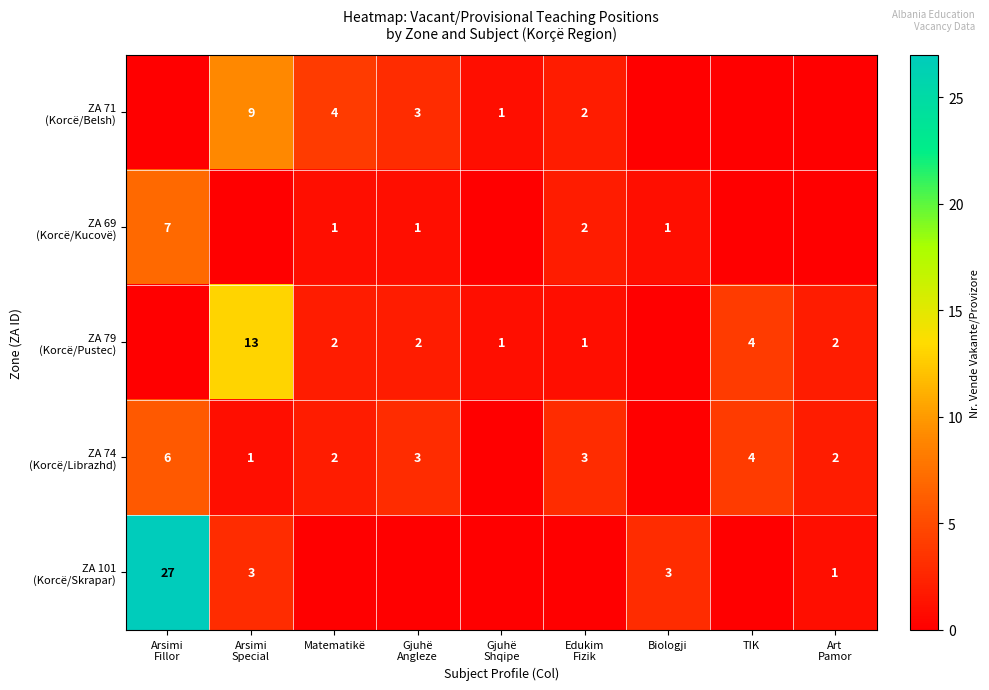

Which series has the largest total across all categories?

ZA 101 (Korcë/Skrapar)